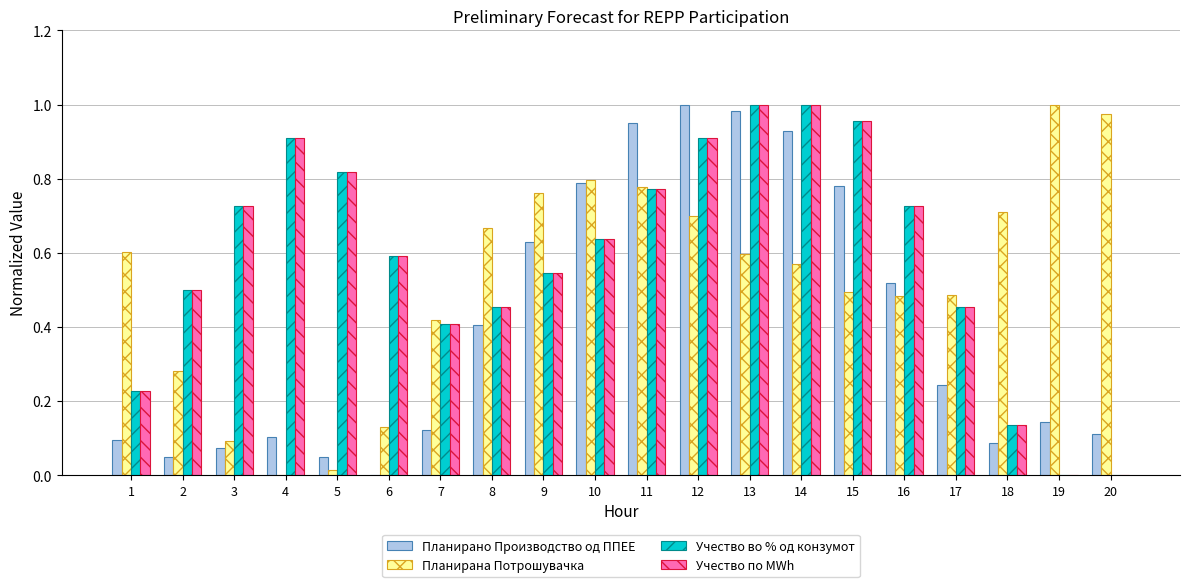

How many distinct data groups are displayed?

4